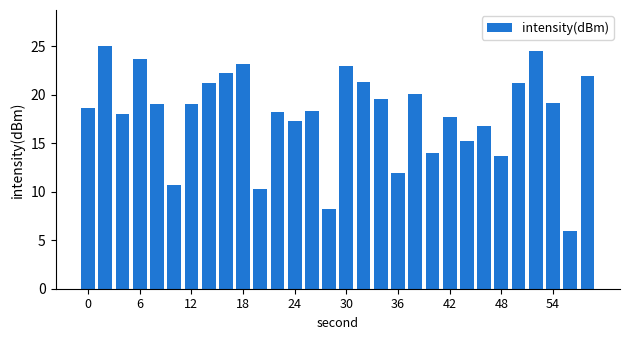

What is the sum of all values?

539.2